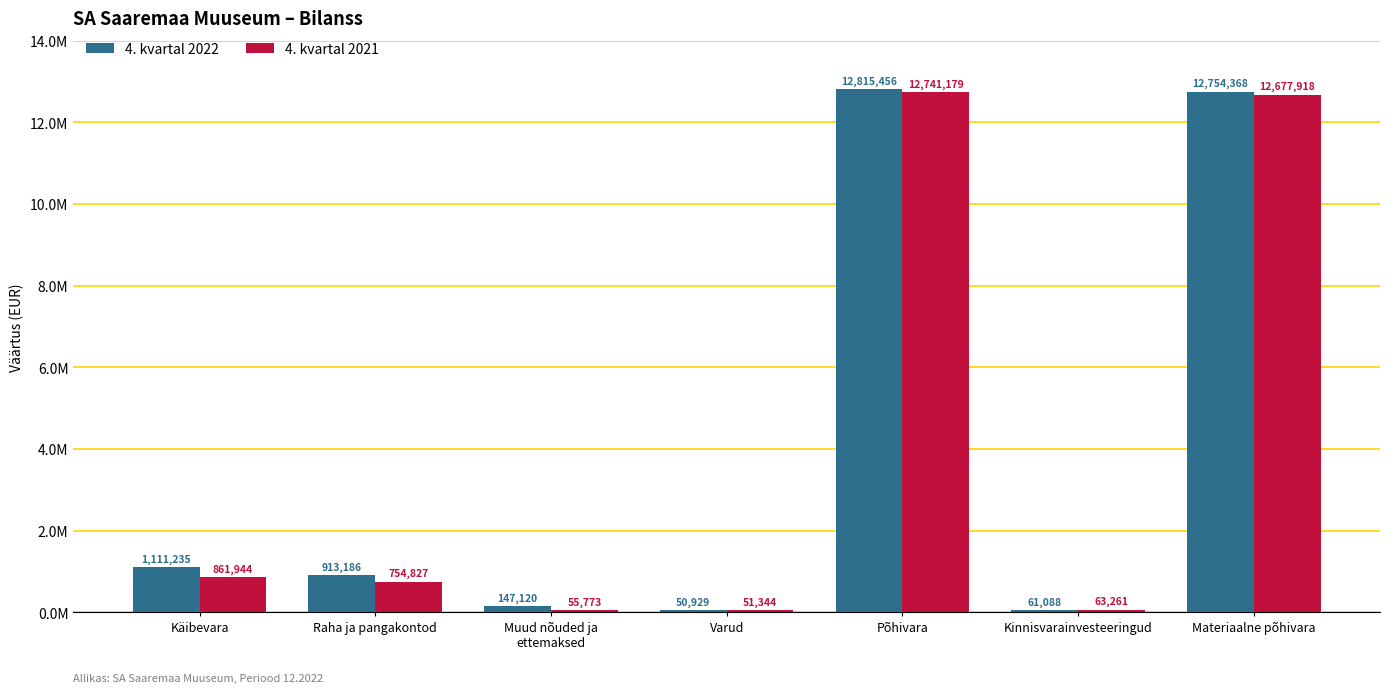

Which series changed the most between Käibevara and Materiaalne põhivara?

4. kvartal 2021